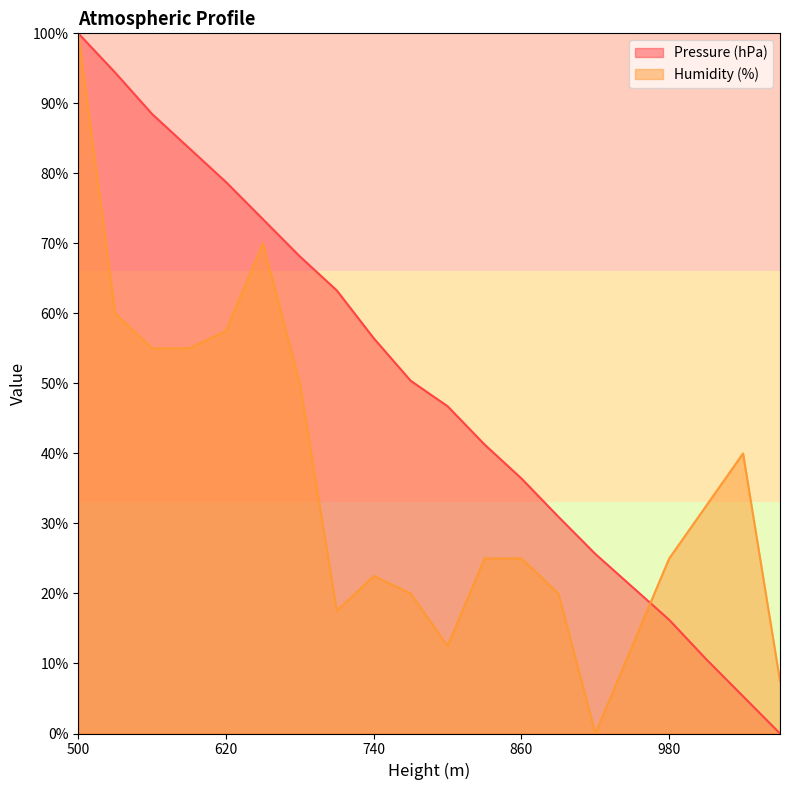

At which category is the sum across all series the highest?

500